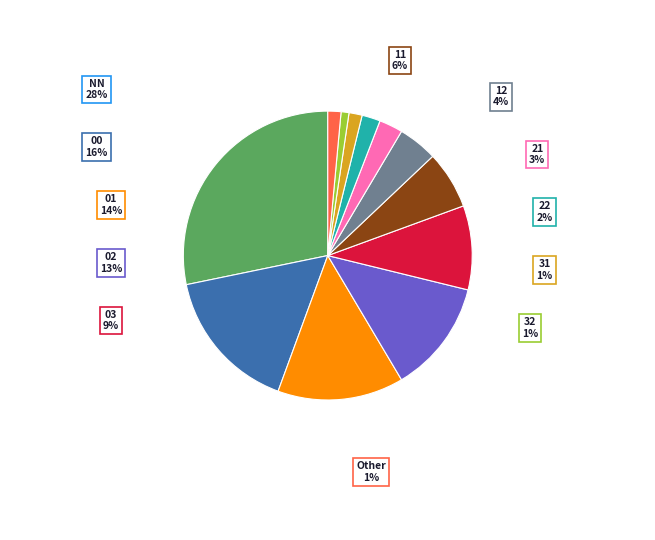

Rank the categories by value from lowest to highest.

32, 31, Other, 22, 21, 12, 11, 03, 02, 01, 00, NN